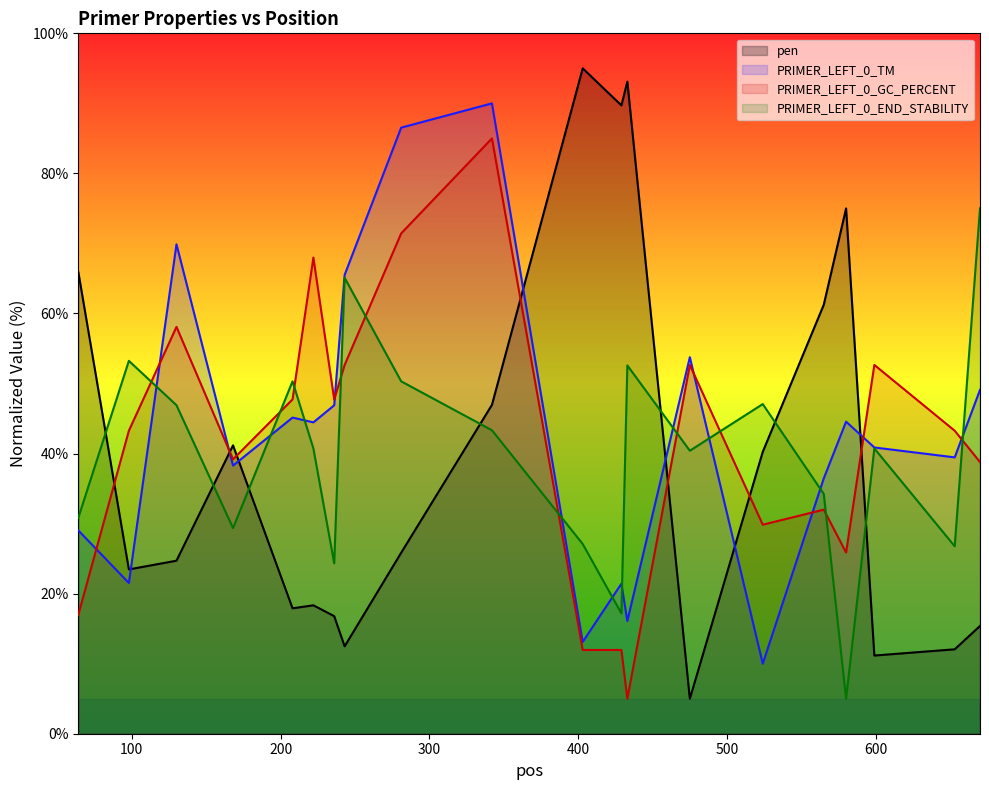

At which label does PRIMER_LEFT_0_TM first exceed 44?

130